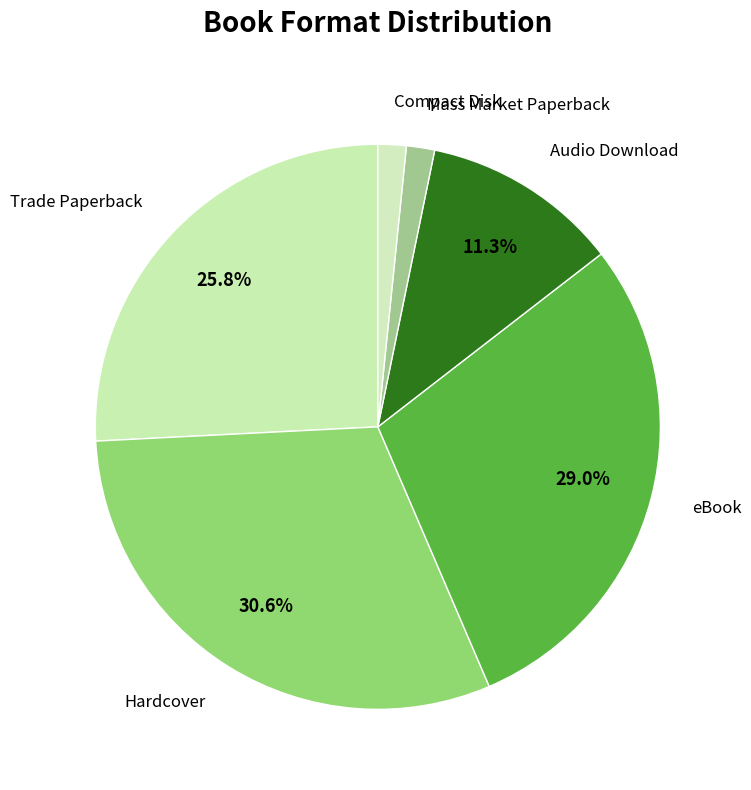

Is there any slice that represents more than half of the pie?

No